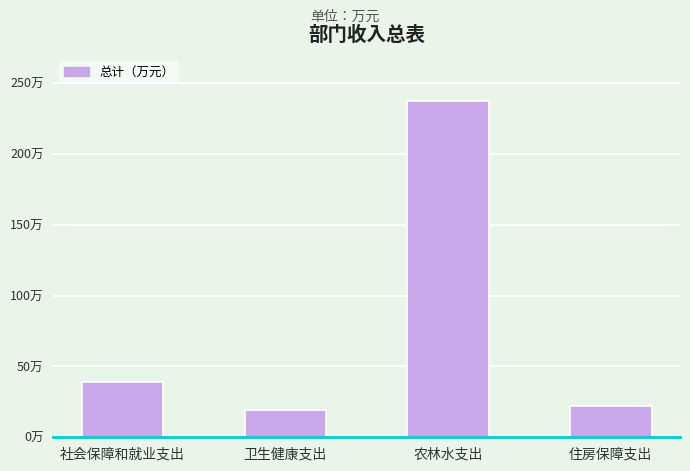

True or false: the data shows 21.8 at 住房保障支出.

True